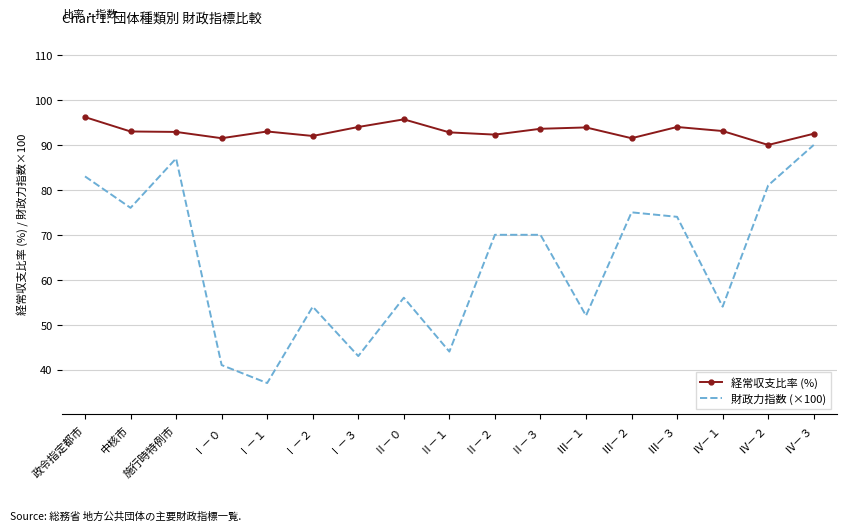

What is the maximum value for 財政力指数 (×100)?

90.0